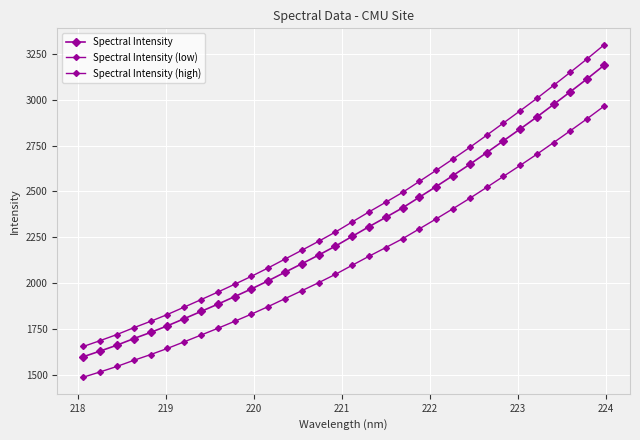

Reading left to right, transcribe all the data shown in this chart.

Spectral Intensity: 1597.2	1628.1	1660.3	1696.1	1729.9	1766.0	1804.9	1844.4	1884.3	1925.5	1967.6	2012.1	2058.7	2105.1	2152.4	2201.3	2254.7	2307.5	2358.7	2410.6	2468.6	2527.0	2586.8	2647.8	2711.5	2776.3	2840.9	2906.8	2975.5	3044.9	3115.6	3188.8
Spectral Intensity (low): 1485.4	1514.2	1544.1	1577.4	1608.8	1642.4	1678.6	1715.3	1752.4	1790.7	1829.9	1871.2	1914.6	1957.7	2001.7	2047.3	2096.9	2146.0	2193.6	2241.8	2295.8	2350.1	2405.7	2462.4	2521.7	2581.9	2642.0	2703.3	2767.2	2831.8	2897.5	2965.5
Spectral Intensity (high): 1653.1	1685.1	1718.4	1755.5	1790.4	1827.9	1868.1	1909.0	1950.3	1992.8	2036.5	2082.5	2130.8	2178.8	2227.7	2278.4	2333.6	2388.3	2441.3	2494.9	2555.0	2615.4	2677.3	2740.5	2806.4	2873.4	2940.3	3008.5	3079.7	3151.5	3224.6	3300.4